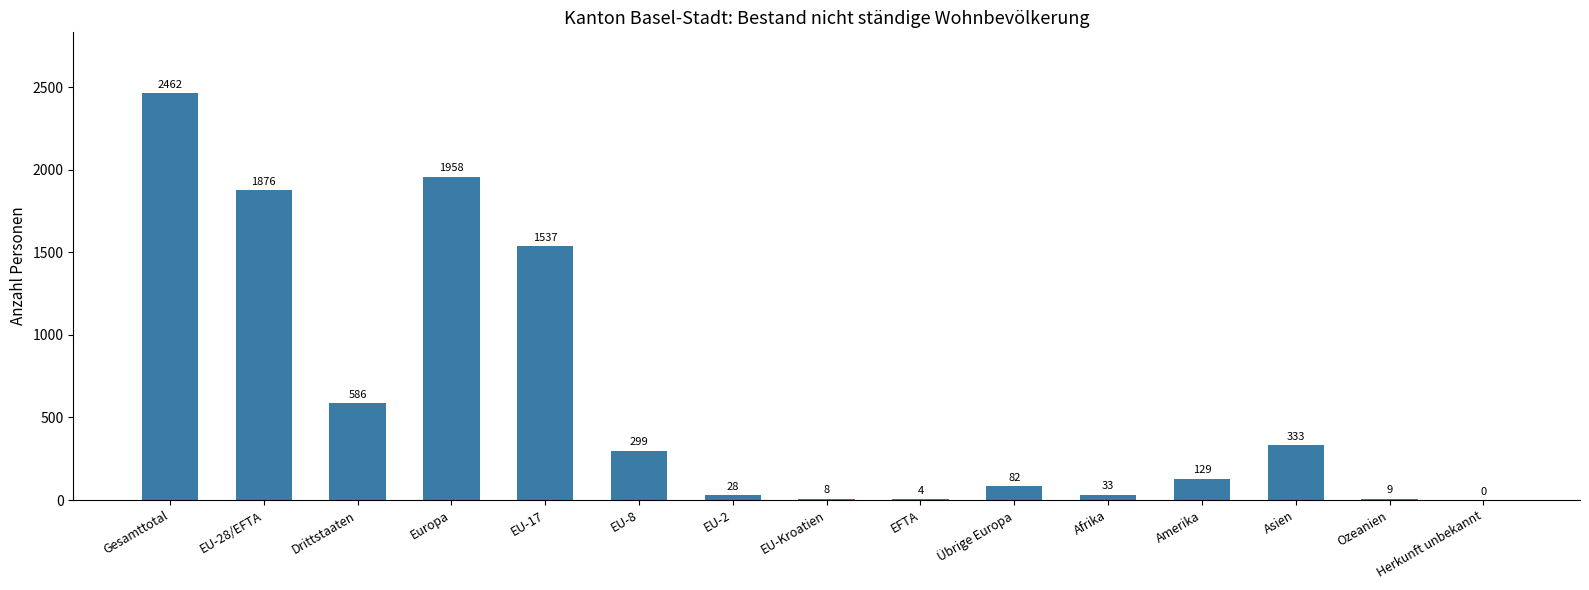

Approximately how many times larger is the value at Gesamttotal compared to EU-17?

1.6